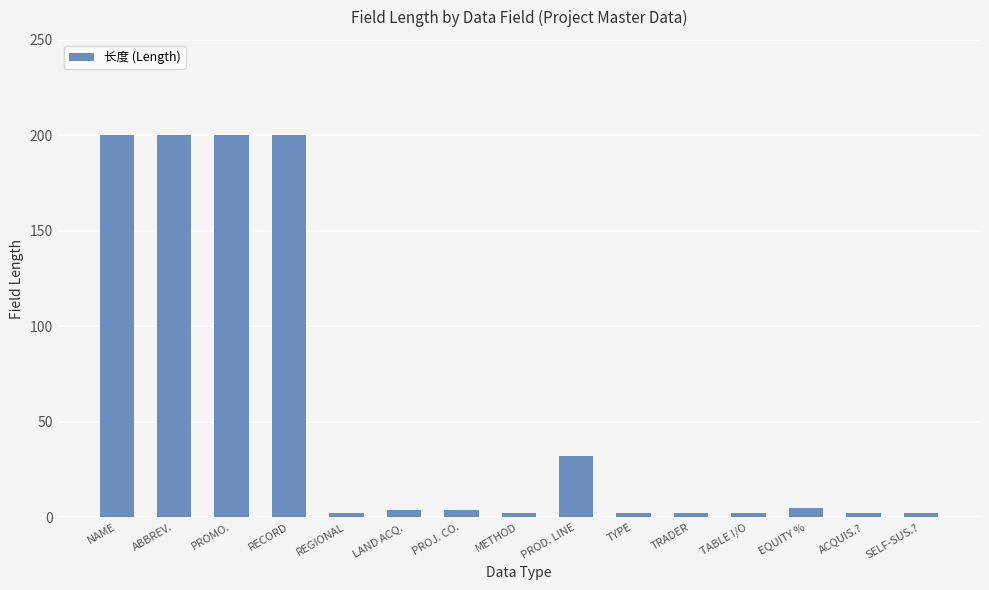

What is the greatest value displayed?

200